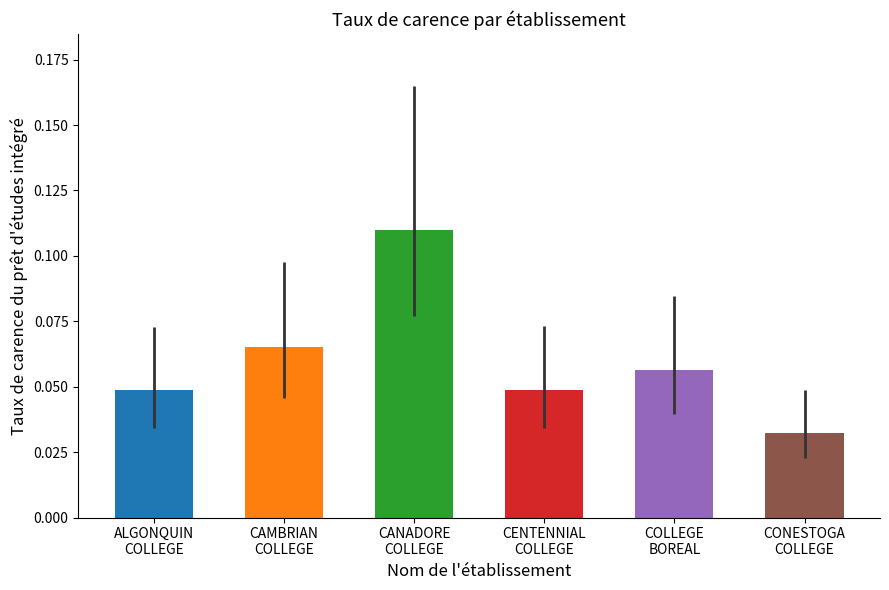

Does the chart contain any negative values?

No